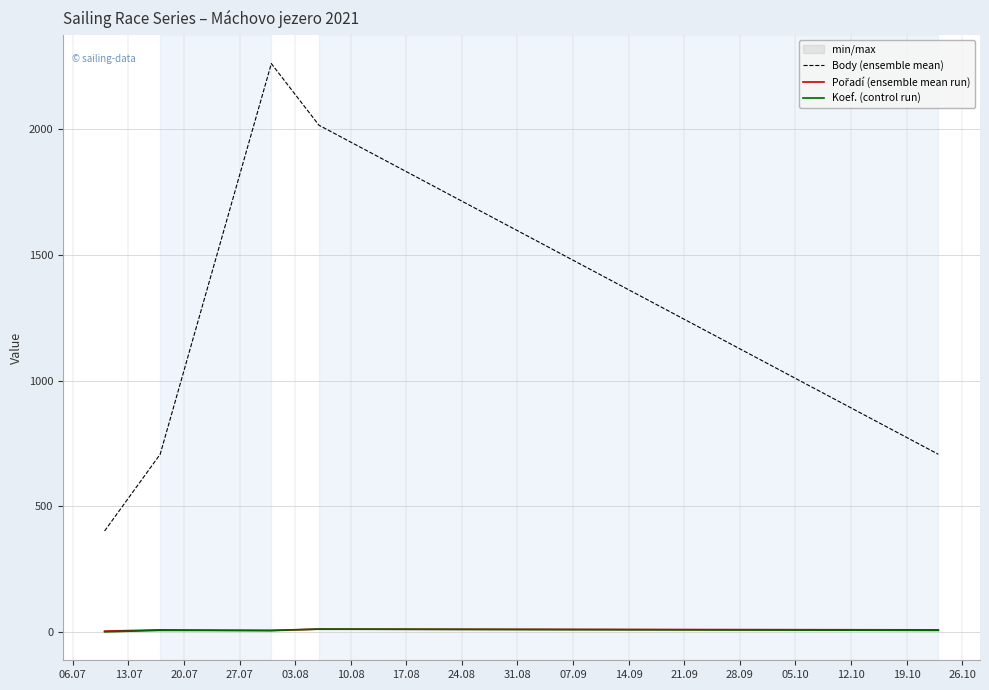

What is the lowest value of the Body (ensemble mean) series?

402